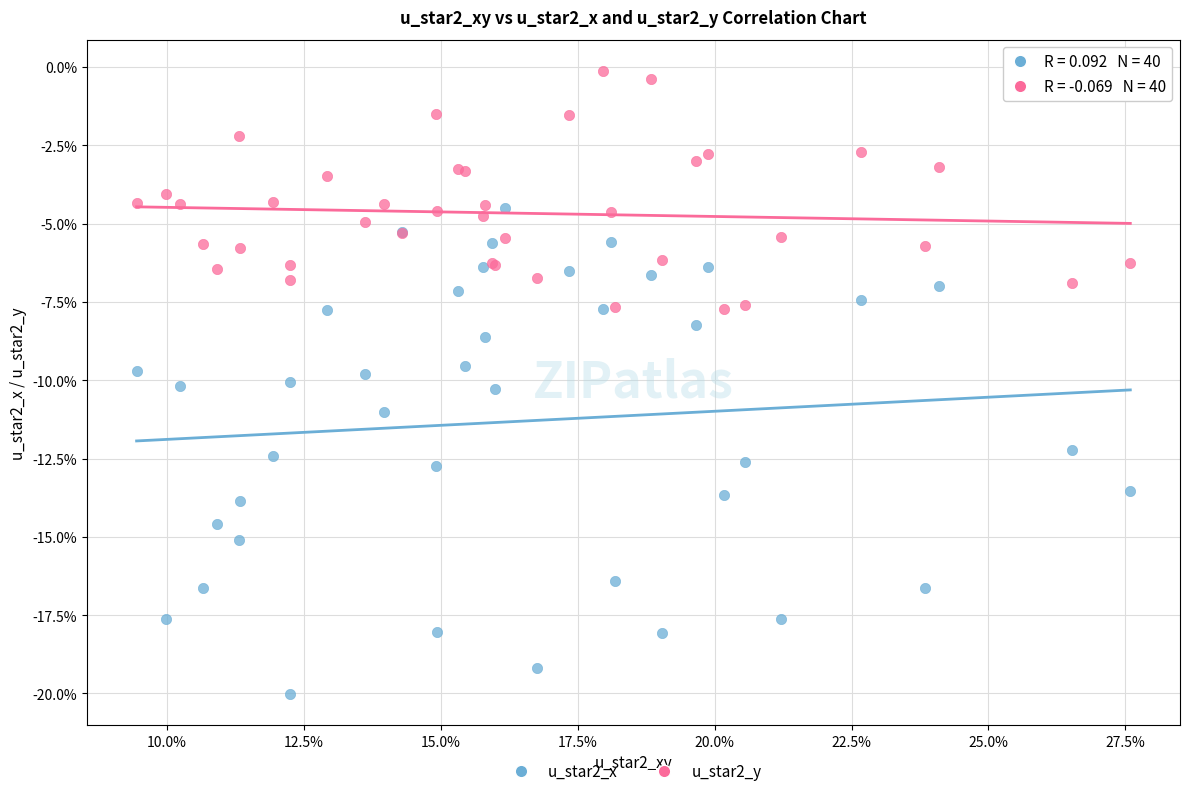

Which series has the widest spread of Y values?

u_star2_x